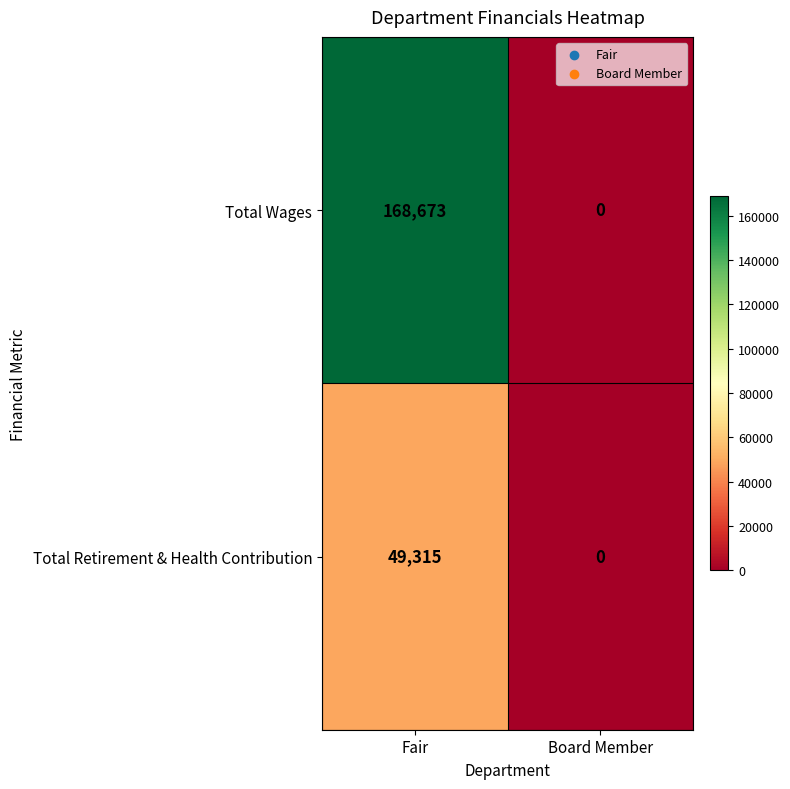

What is the highest value of the Total Retirement & Health Contribution series?

49315